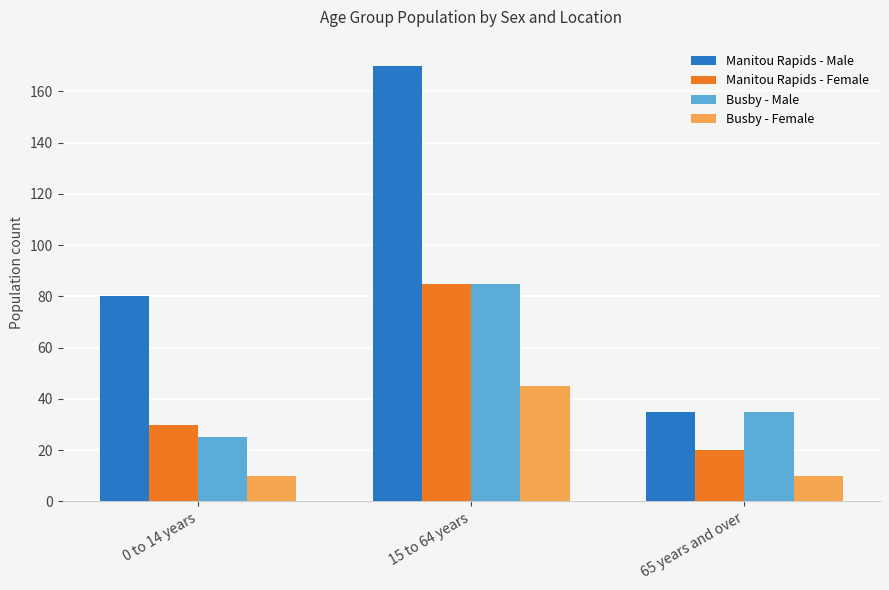

Reading left to right, transcribe all the data shown in this chart.

Manitou Rapids - Male: 0 to 14 years=80	15 to 64 years=170	65 years and over=35
Manitou Rapids - Female: 0 to 14 years=30	15 to 64 years=85	65 years and over=20
Busby - Male: 0 to 14 years=25	15 to 64 years=85	65 years and over=35
Busby - Female: 0 to 14 years=10	15 to 64 years=45	65 years and over=10